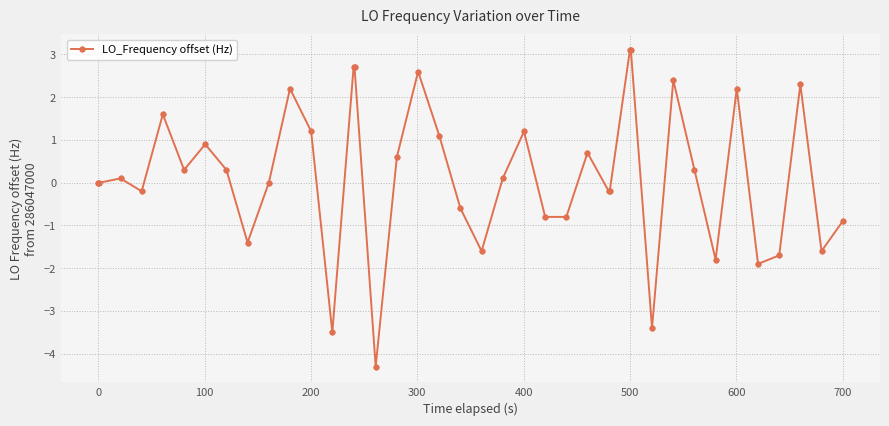

What is the difference between the maximum and minimum values?

7.4